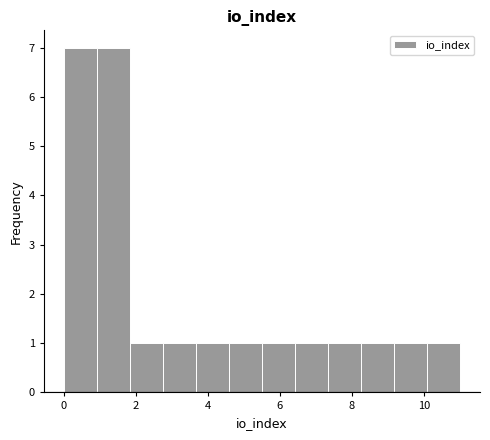

Reading left to right, list every bar in this chart as the range it spans on the x-axis followed by its height. Neither the bar edges nor the heights are printed on the chart, so give them approximately, as read against the axes.

0.0 to 1.0: 7
1.0 to 1.8: 7
1.8 to 2.8: 1
2.8 to 3.6: 1
3.6 to 4.6: 1
4.6 to 5.6: 1
5.6 to 6.4: 1
6.4 to 7.4: 1
7.4 to 8.2: 1
8.2 to 9.2: 1
9.2 to 10.0: 1
10.0 to 11.0: 1